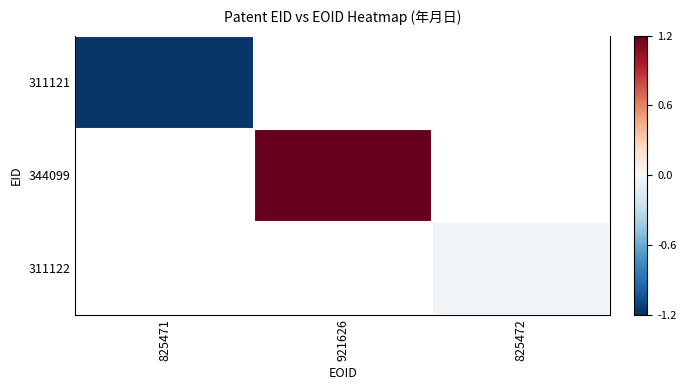

Which series has the widest spread of values?

311121